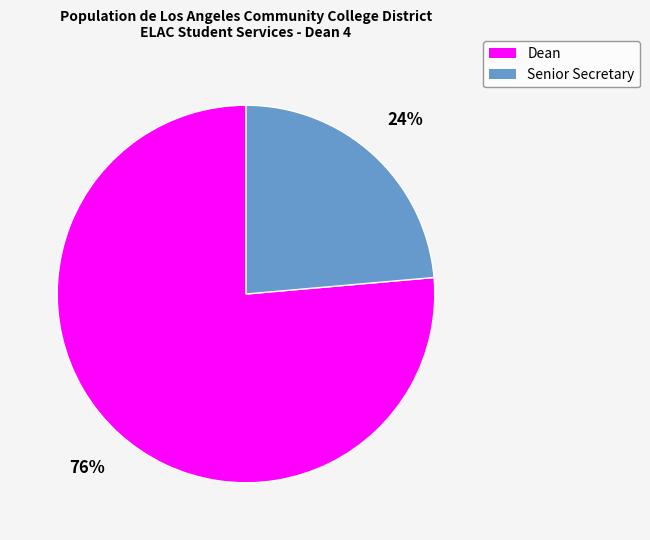

How many segments does this pie chart have?

2